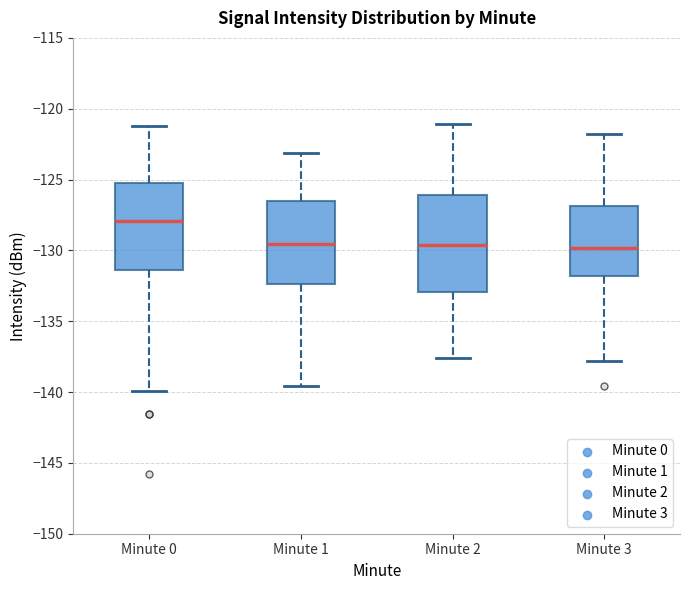

Which box is the tallest, from its lower edge to its upper edge?

Minute 2